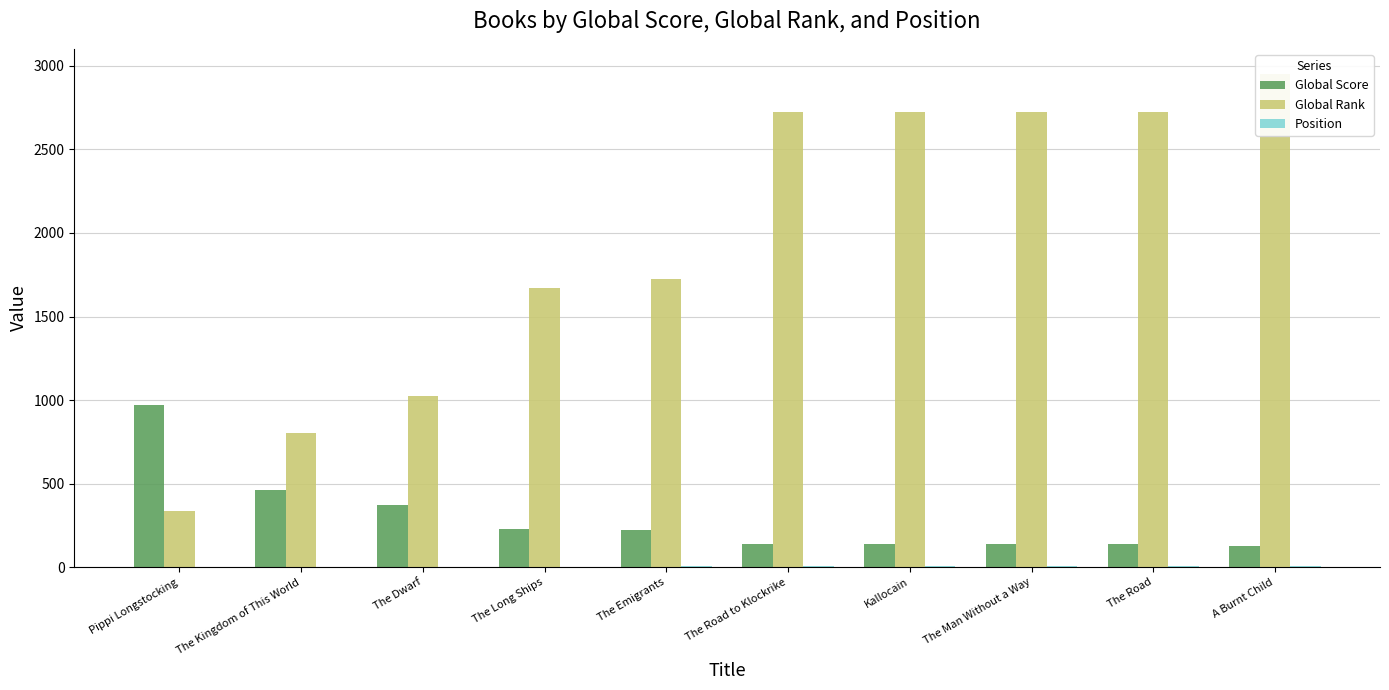

Which series has the widest spread of values?

Global Rank